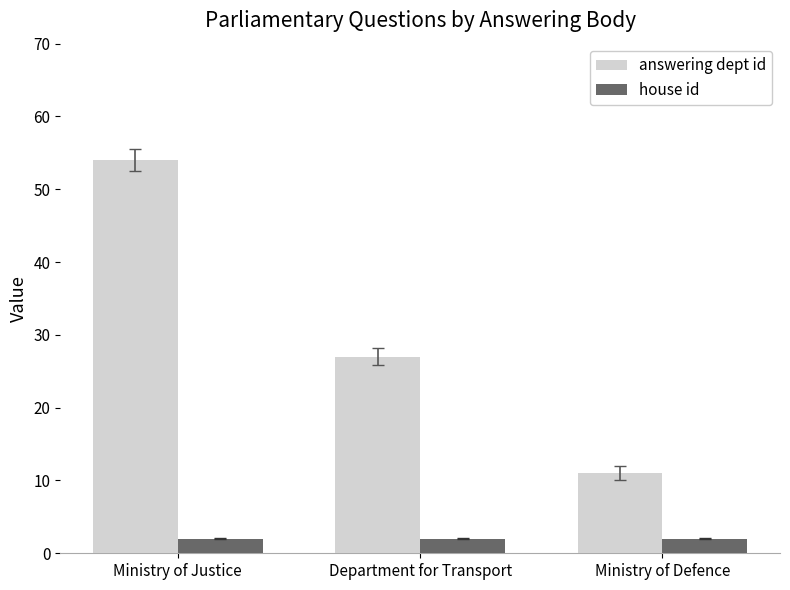

Rank the series by their average value, from highest to lowest.

answering dept id, house id